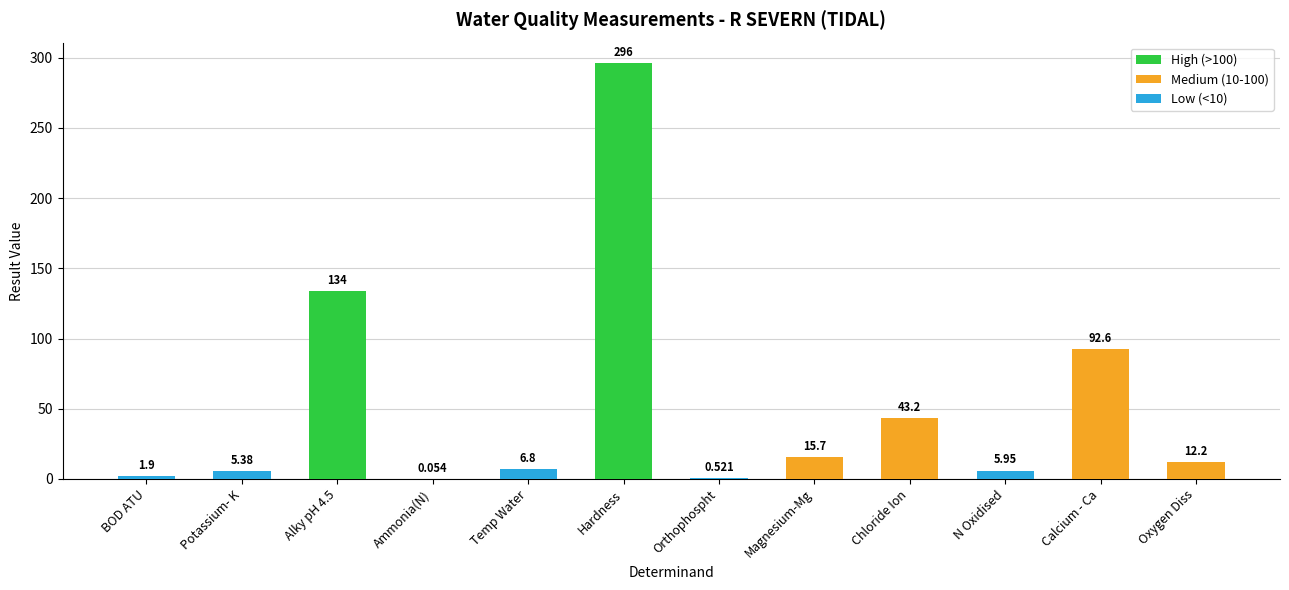

Which category has the highest value across all series?

Hardness